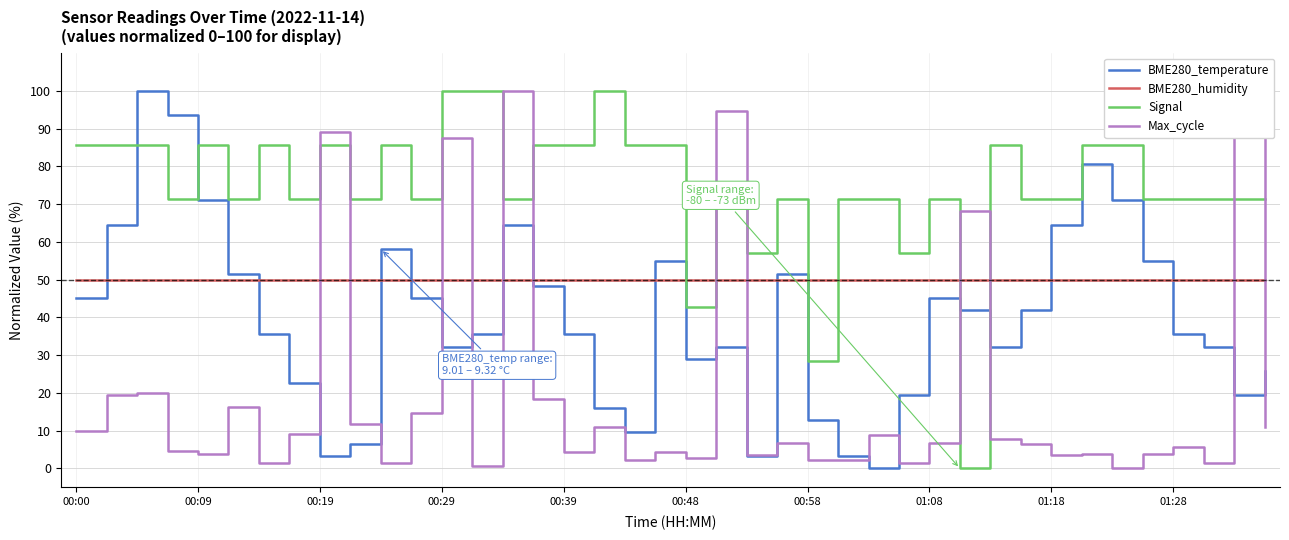

Count the number of categories in the chart.

40